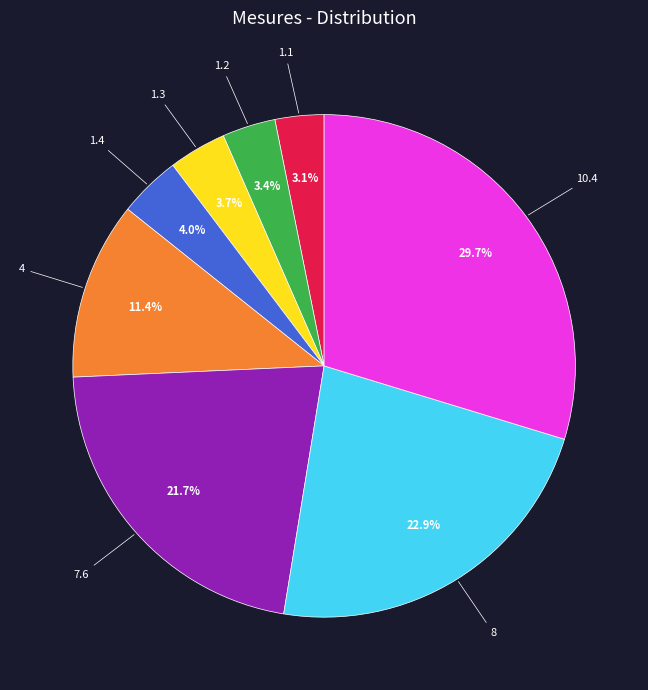

Which has a higher value, 1.4 or 10.4?

10.4